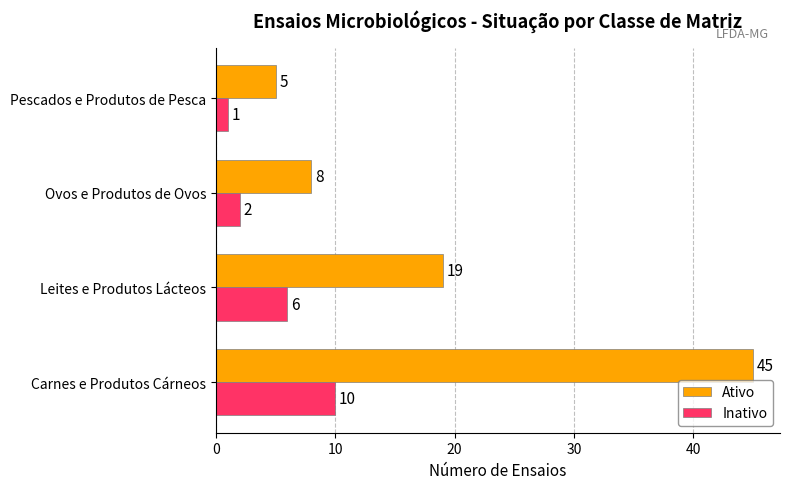

Rank the series by their maximum value, from lowest to highest.

Inativo, Ativo